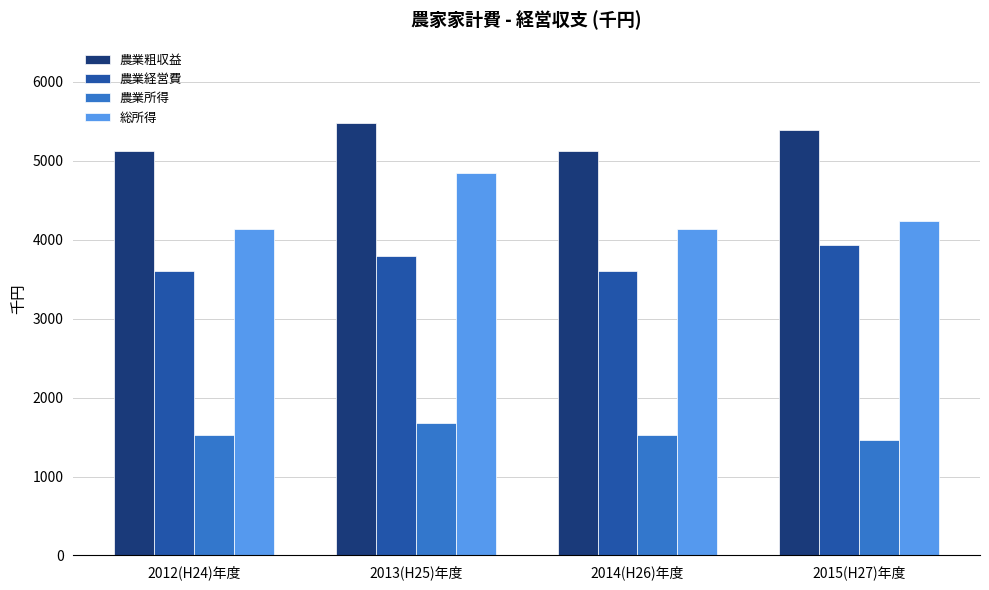

Reading left to right, extract all data points from this chart.

農業粗収益: 5130	5477	5130	5394
農業経営費: 3608	3794	3608	3935
農業所得: 1522	1683	1522	1459
総所得: 4136	4848	4136	4235